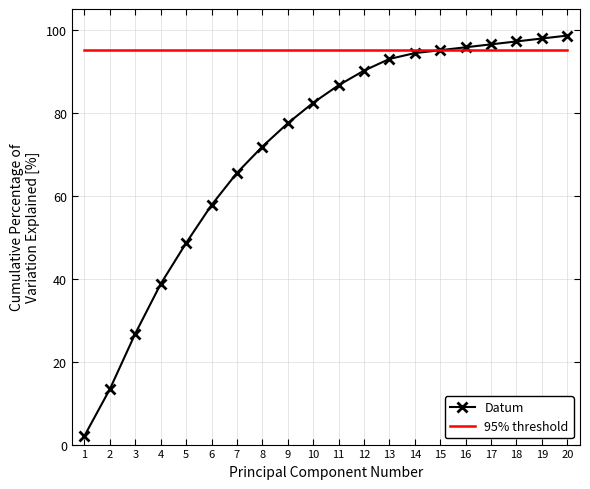

What is the sum of the Datum values at 14 and 4?

133.1